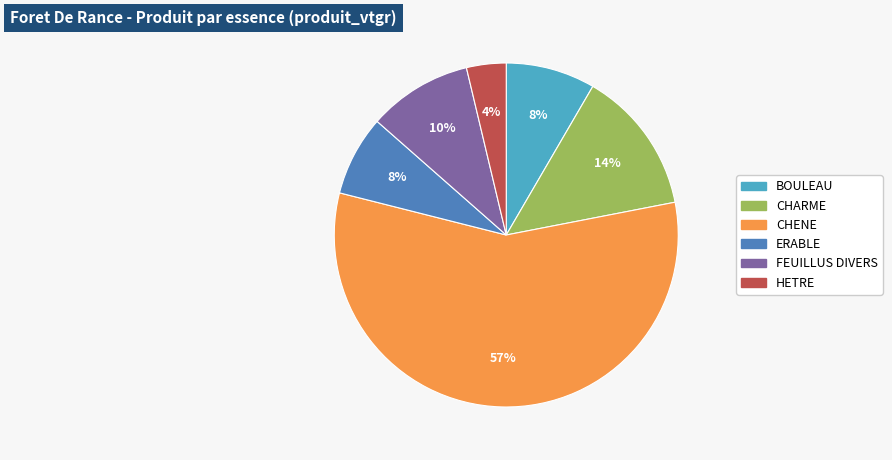

The FEUILLUS DIVERS slice represents 10% of the pie. True or false?

True